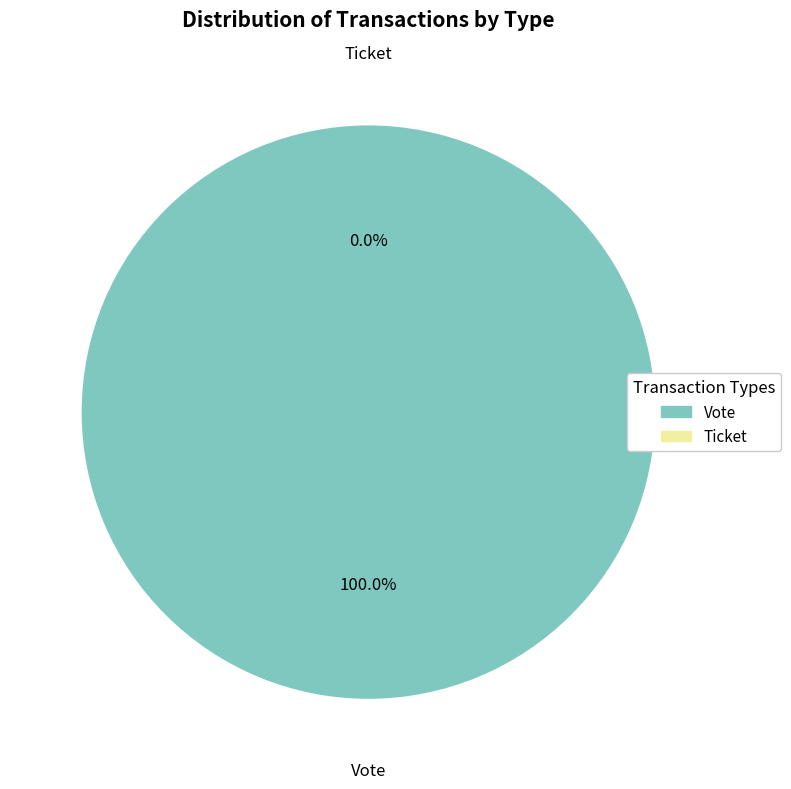

Which category has the biggest portion of the pie?

Vote